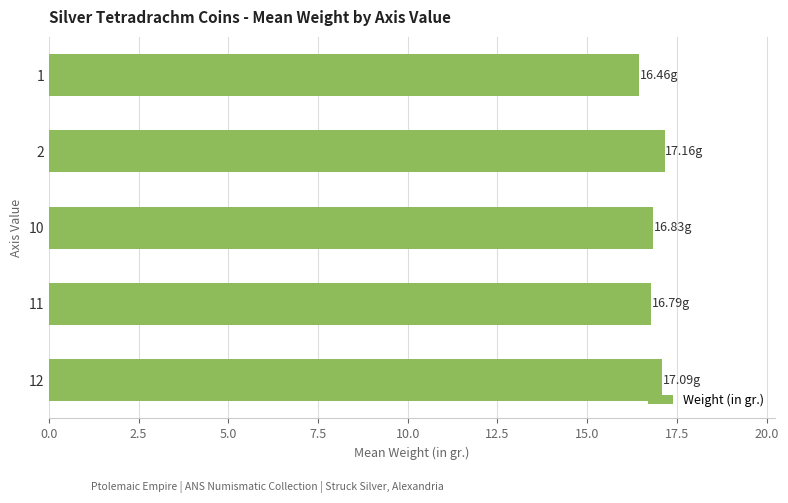

What is the average value?

16.9